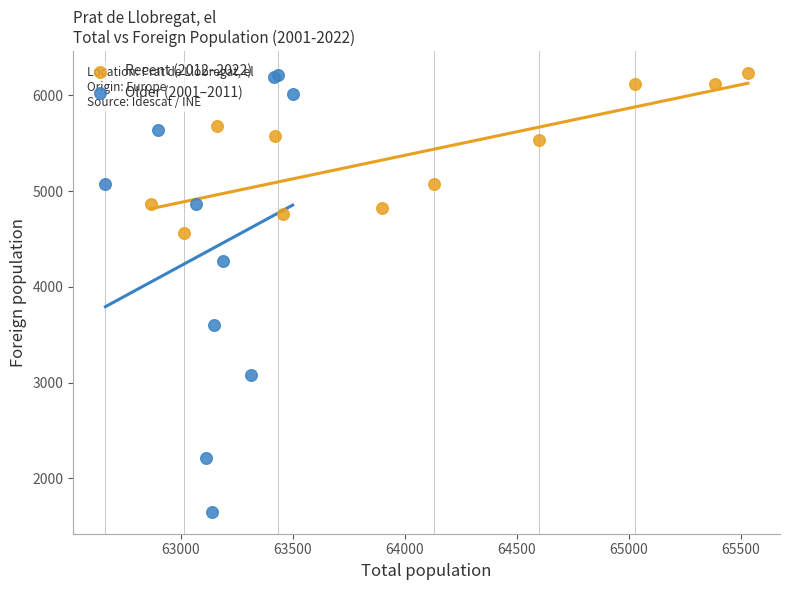

Which series has the largest Y range (max minus min)?

Older (2001–2011)